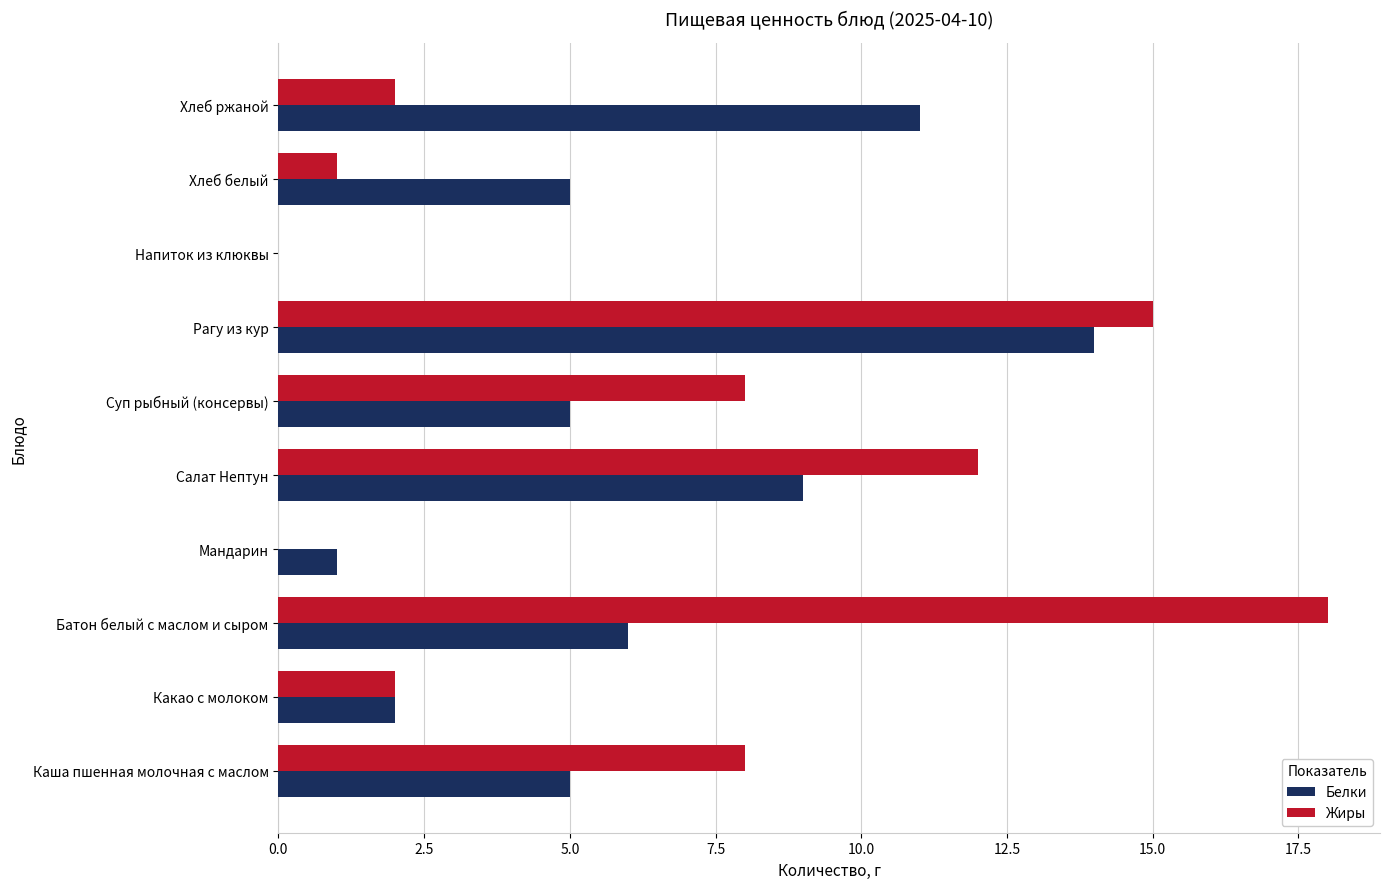

Between Батон белый с маслом и сыром and Мандарин, which series saw the biggest shift?

Жиры